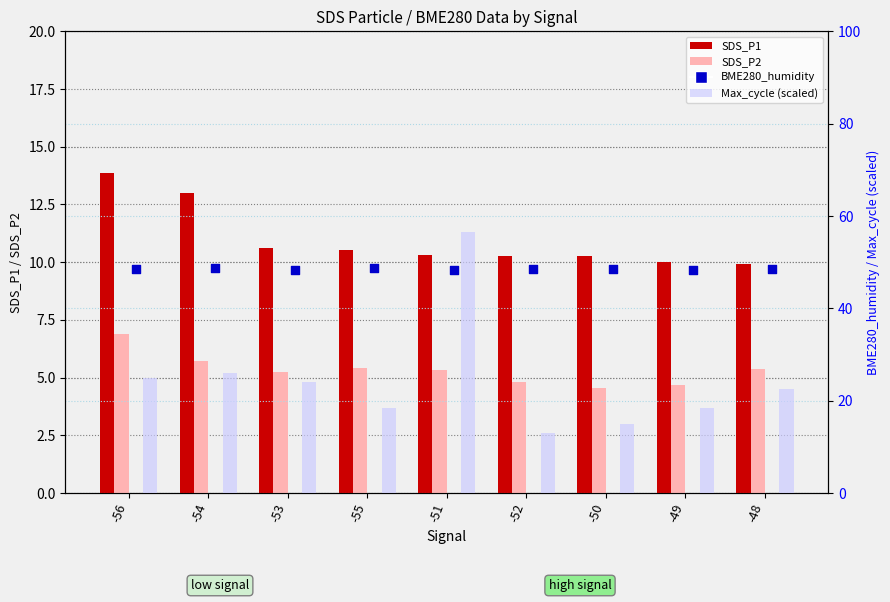

At how many categories does at least one series exceed 13?

9